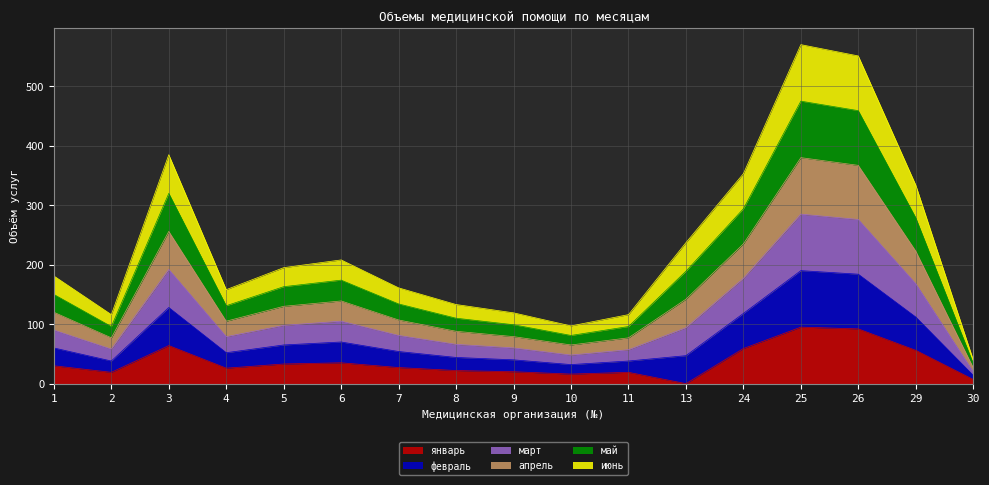

What is the sum of all май values?

1954